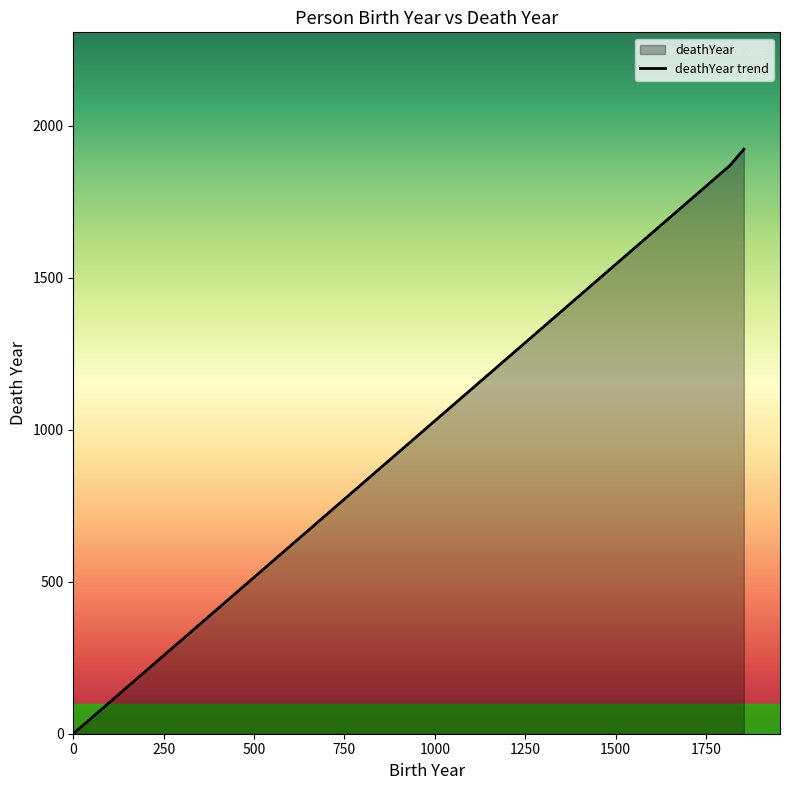

What is the value of the 3rd point from the left?

1922